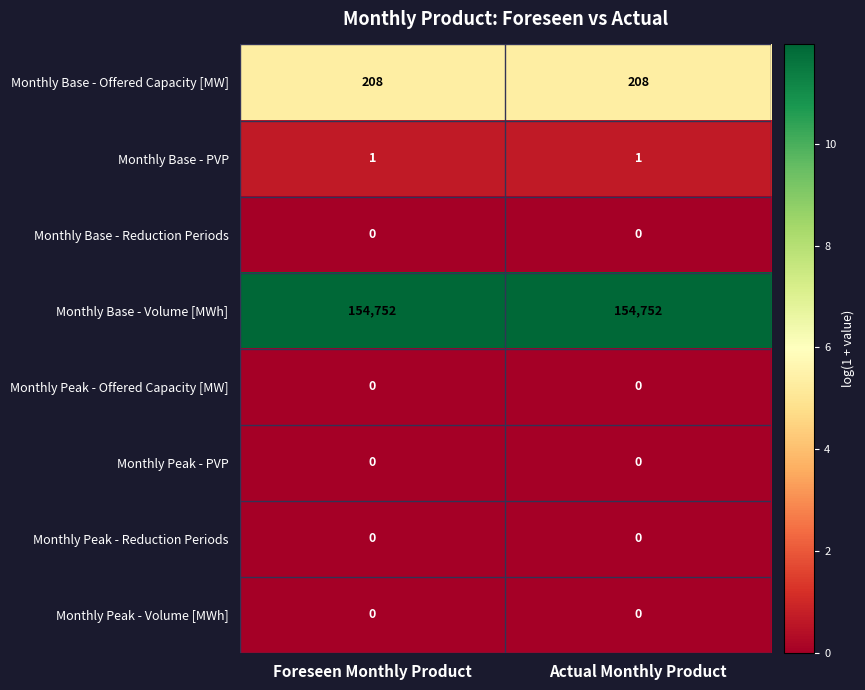

What is the total value across all series at Actual Monthly Product?

154961